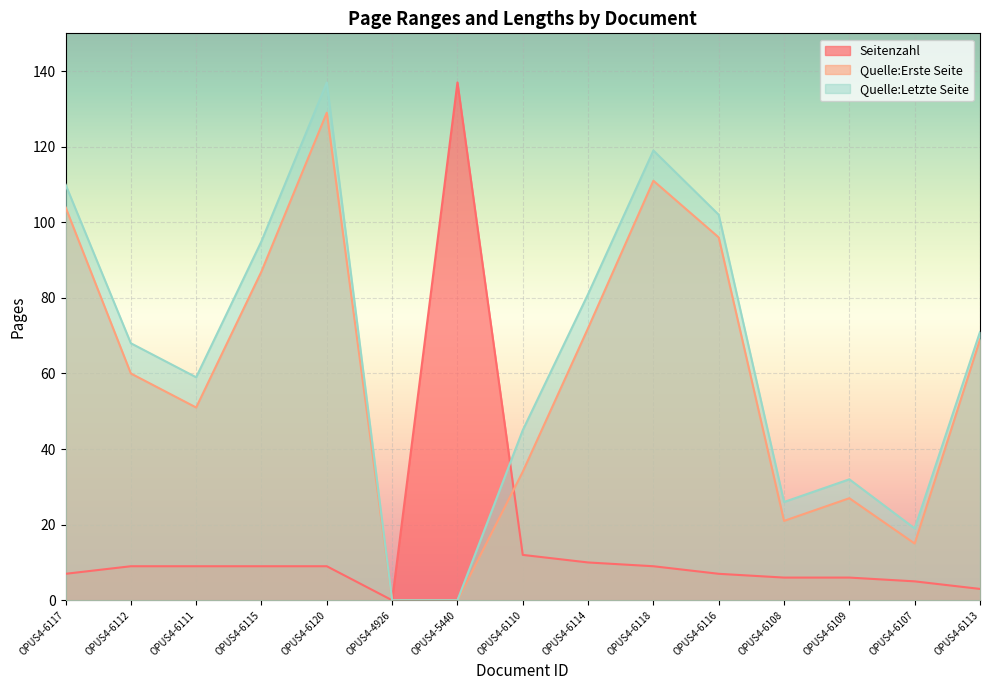

How many lines are shown in the chart?

3